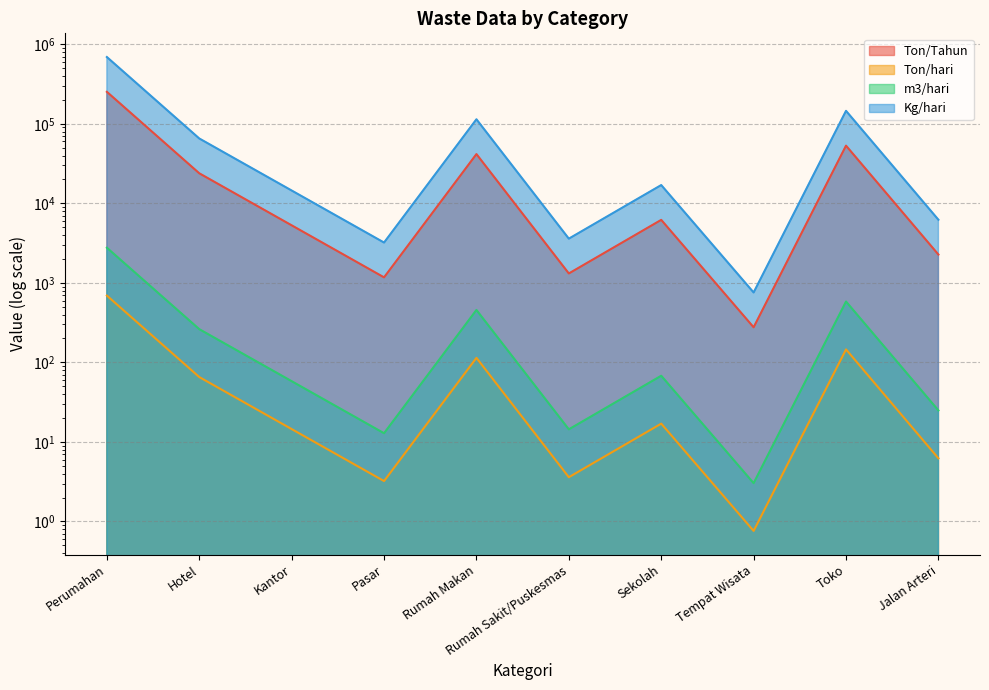

List the series in order of their peak value, lowest first.

Ton/hari, m3/hari, Ton/Tahun, Kg/hari